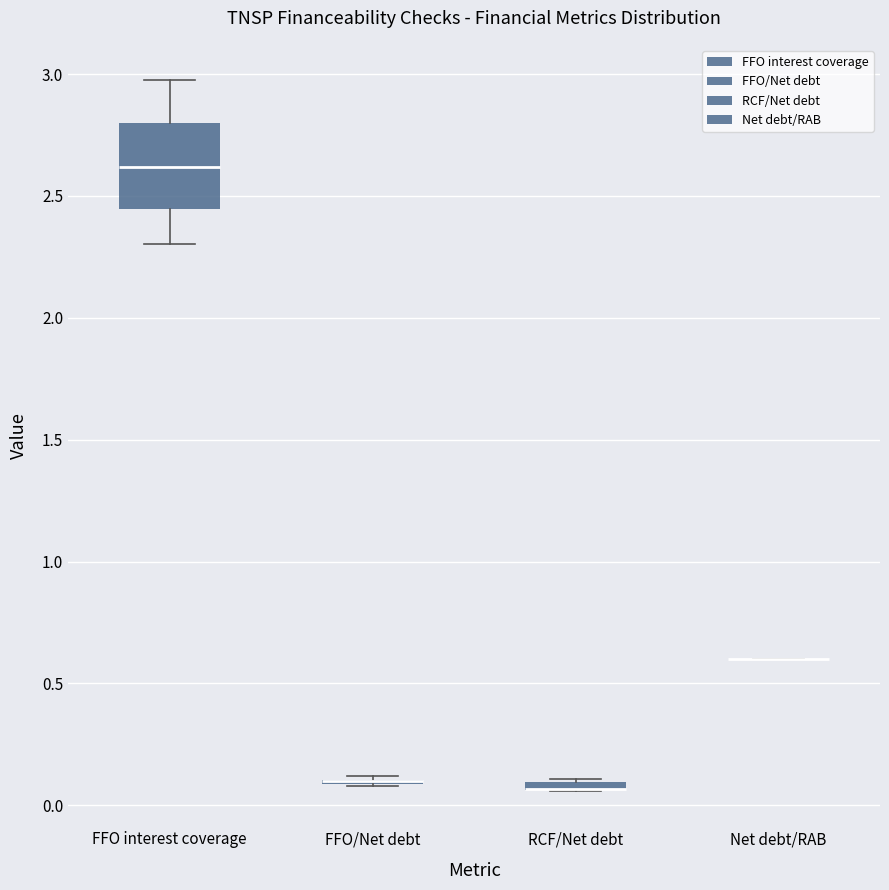

Where is the lower edge of the box for RCF/Net debt on the y-axis? The values are not printed on the chart, so give them approximately, as read against the axis.

0.05